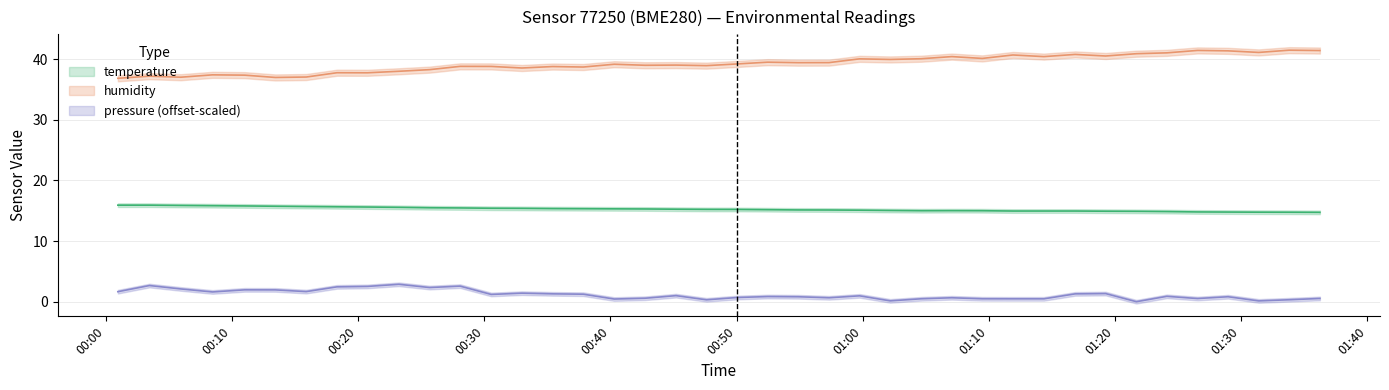

Where does the temperature series first go above 15?

00:00